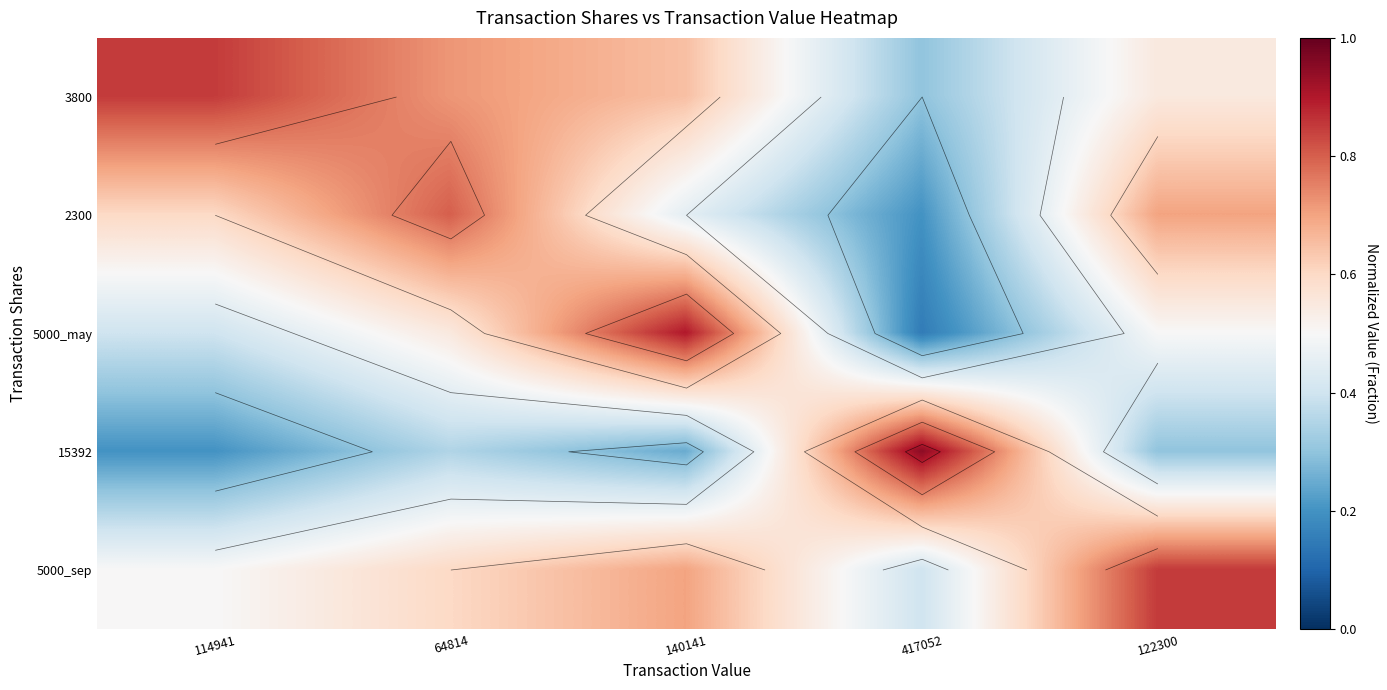

At which label does 3800 reach its minimum?

417052